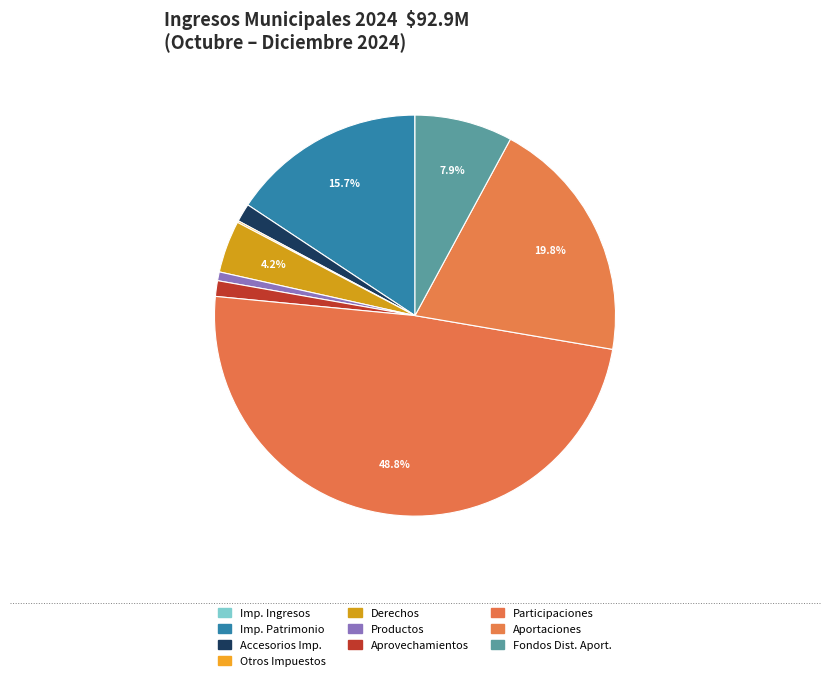

Is there any slice that represents more than half of the pie?

No